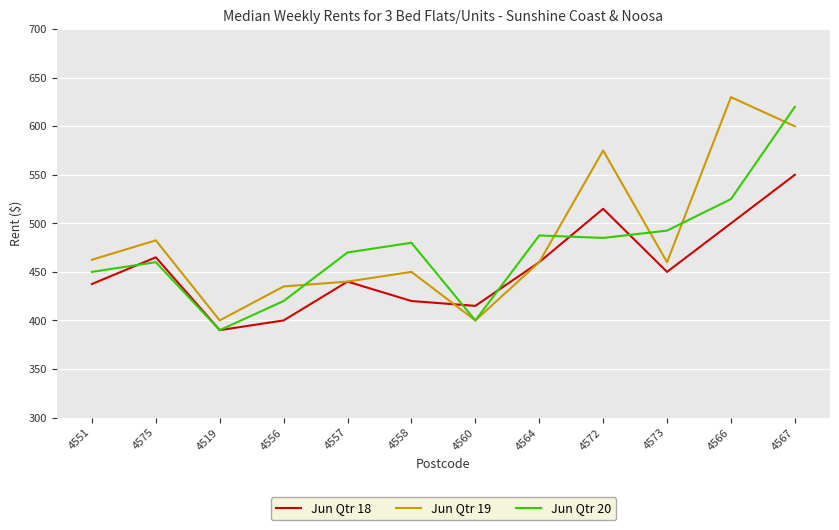

At which category does Jun Qtr 19 reach its first local valley?

4519